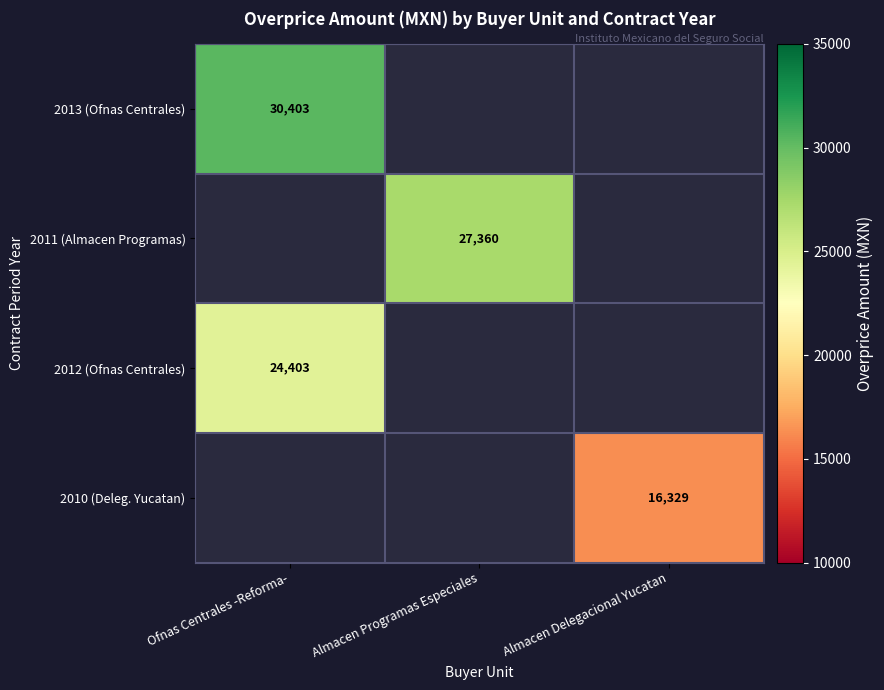

The value of 2010 (Deleg. Yucatan) at Almacen Delegacional Yucatan is 16329. True or false?

True